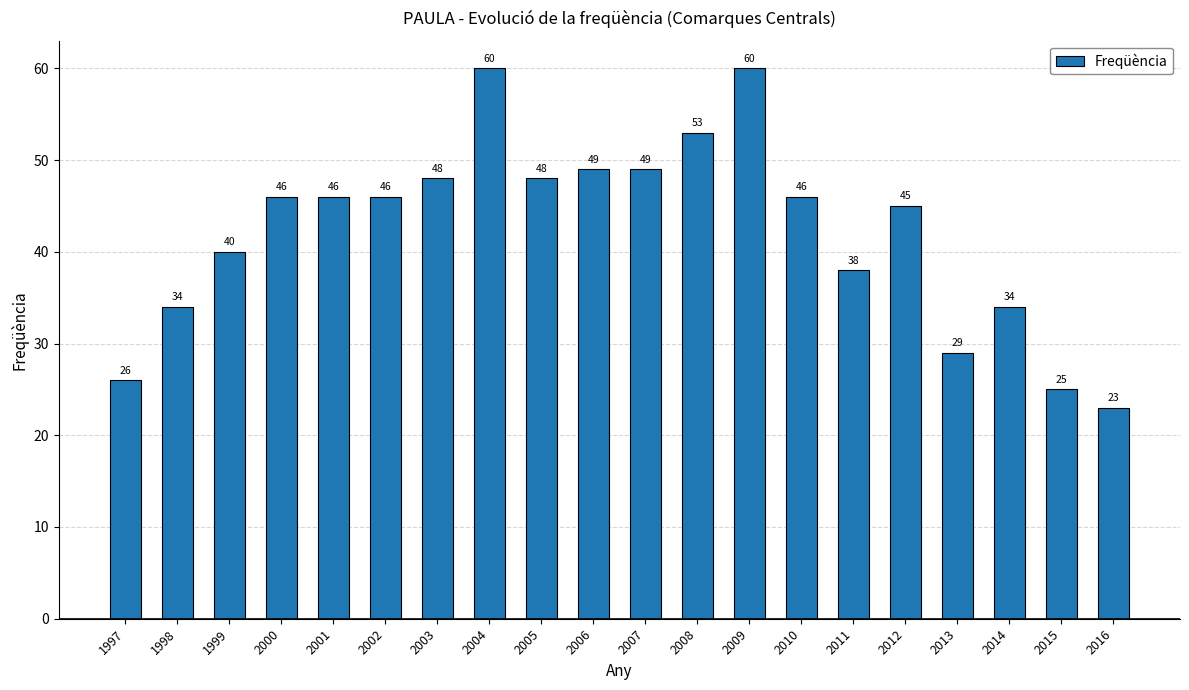

What is the approximate value at 2012?

45